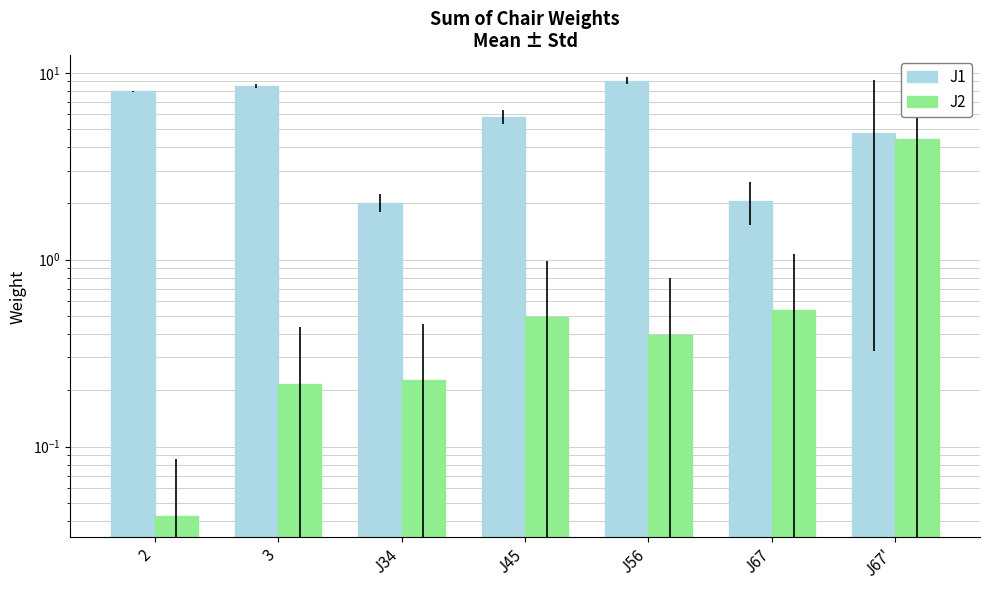

What is the average value of the J2 series?

0.9